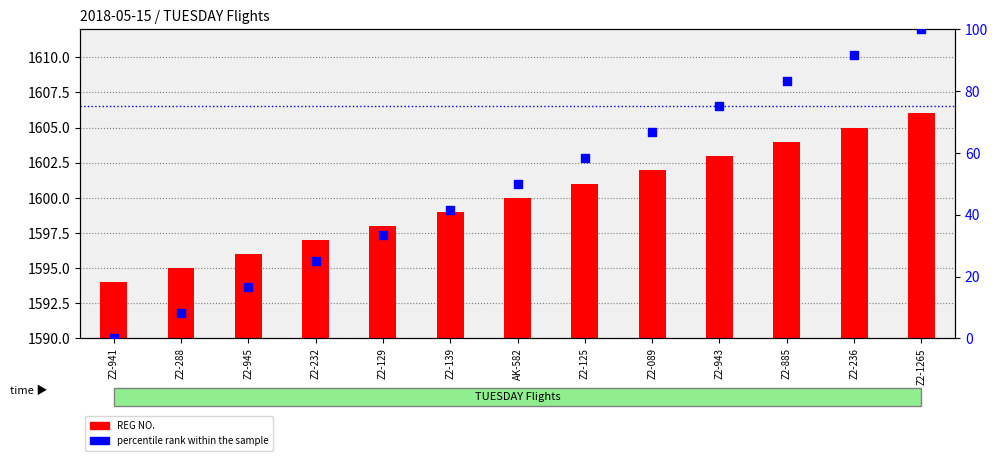

At which category is the sum across all series the highest?

Z2-1265